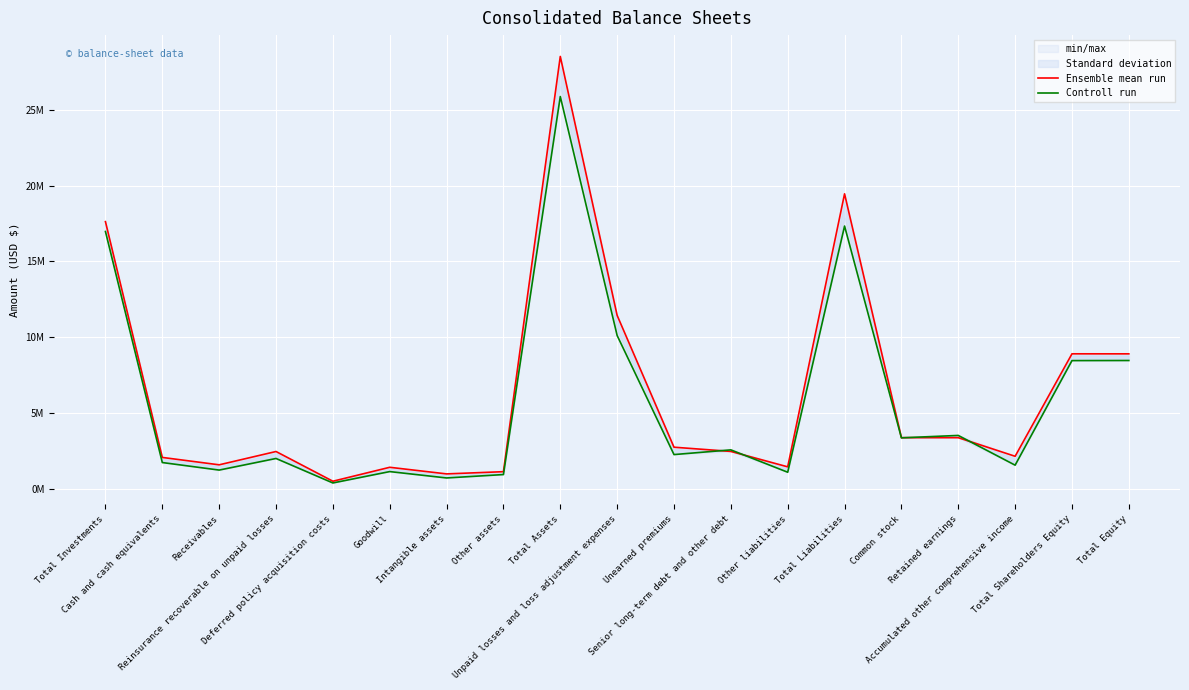

Which series ends up on top after the final intersection of Ensemble mean run and Controll run?

Ensemble mean run